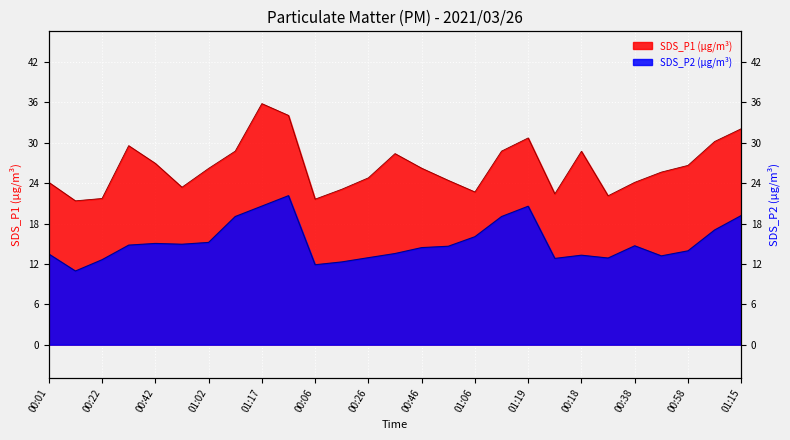

The SDS_P1 series shows 30.7 at 01:19. True or false?

True